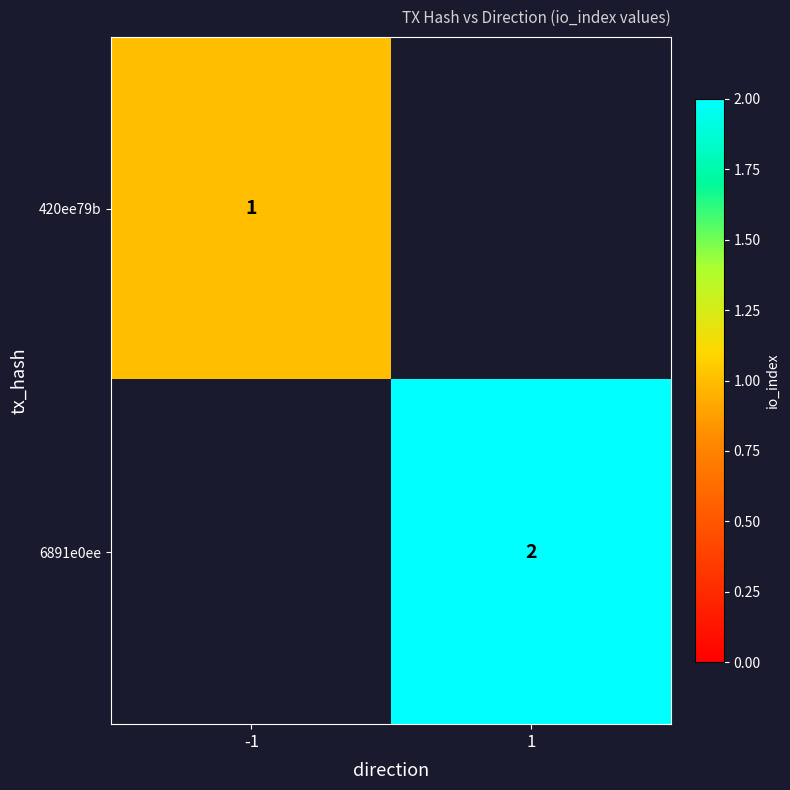

Is the value of 420ee79b at -1 greater than the value of 6891e0ee at 1?

No